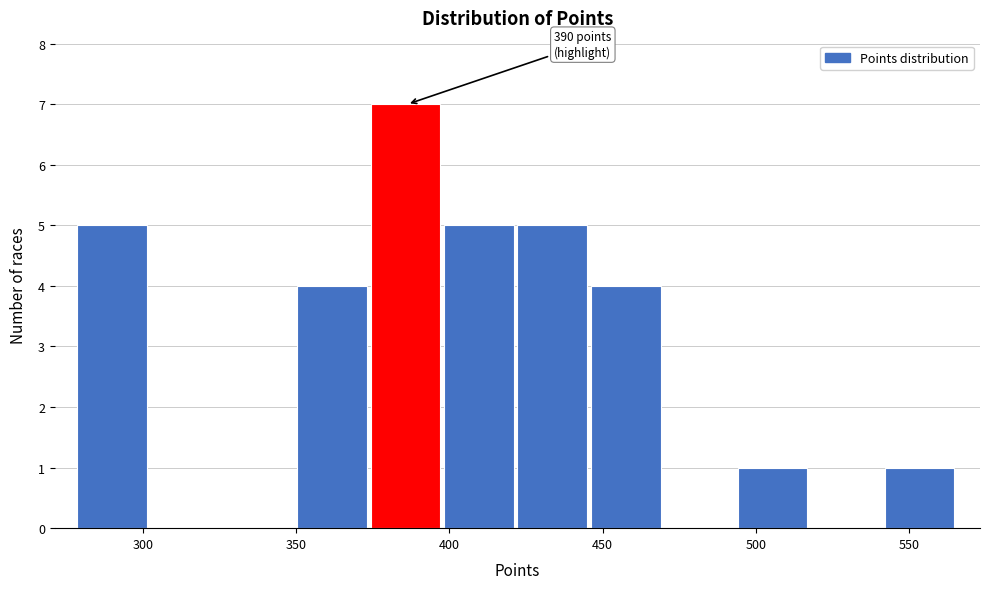

Which range on the x-axis has the tallest bar?

375 to 400